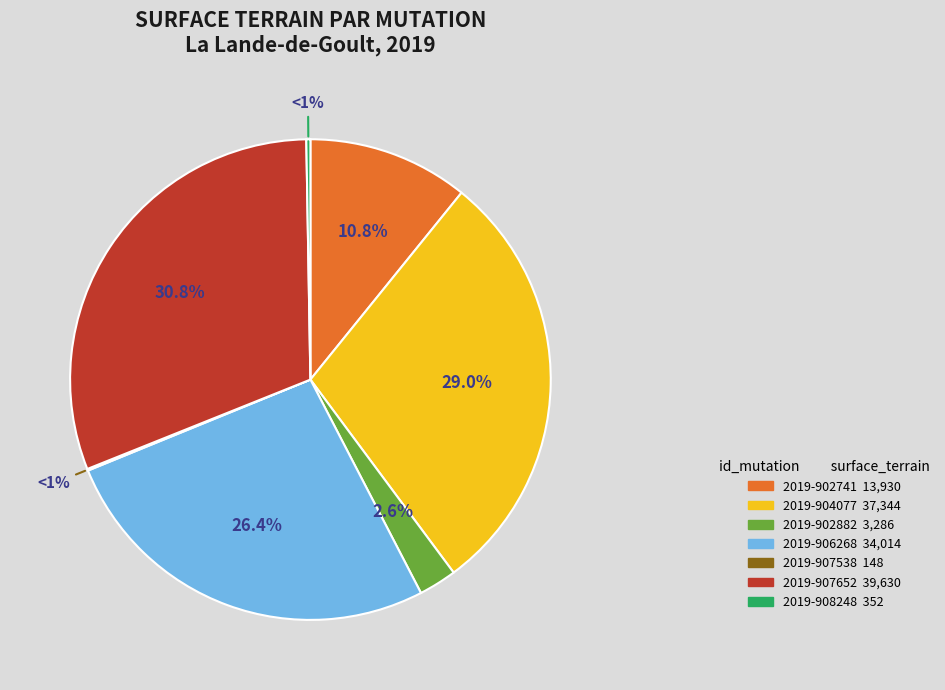

Which has a higher value, 2019-902882 or 2019-904077?

2019-904077